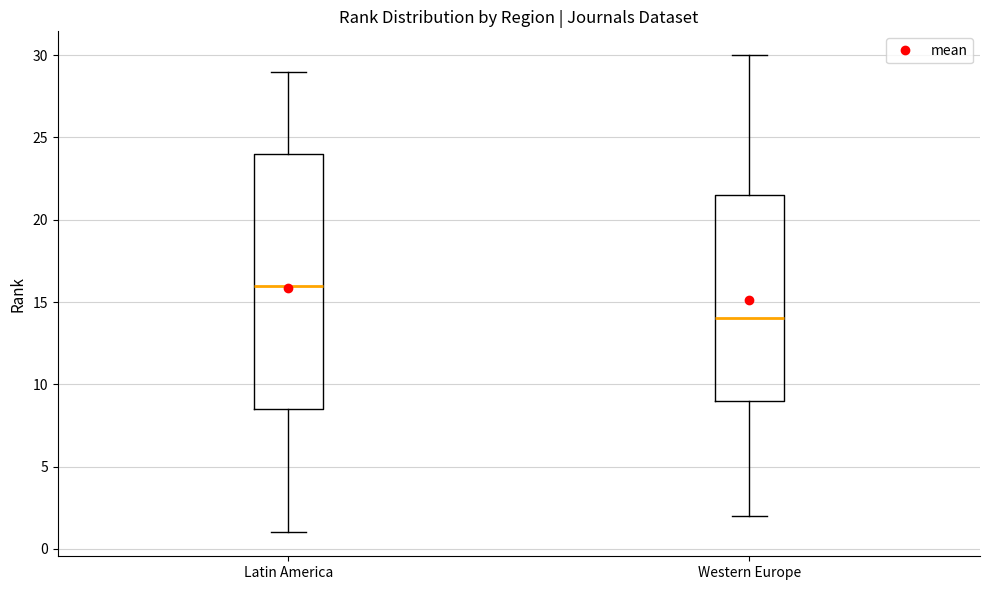

Reading left to right, read every box against the y-axis: the position of its median line, the range the box covers, and the ends of its whiskers. The values are not printed on the chart, so give them approximately, as read against the axis.

Latin America: median 16.0, box 8.5 to 24.0, whiskers 1.0 to 29.0
Western Europe: median 14.0, box 9.0 to 21.5, whiskers 2.0 to 30.0